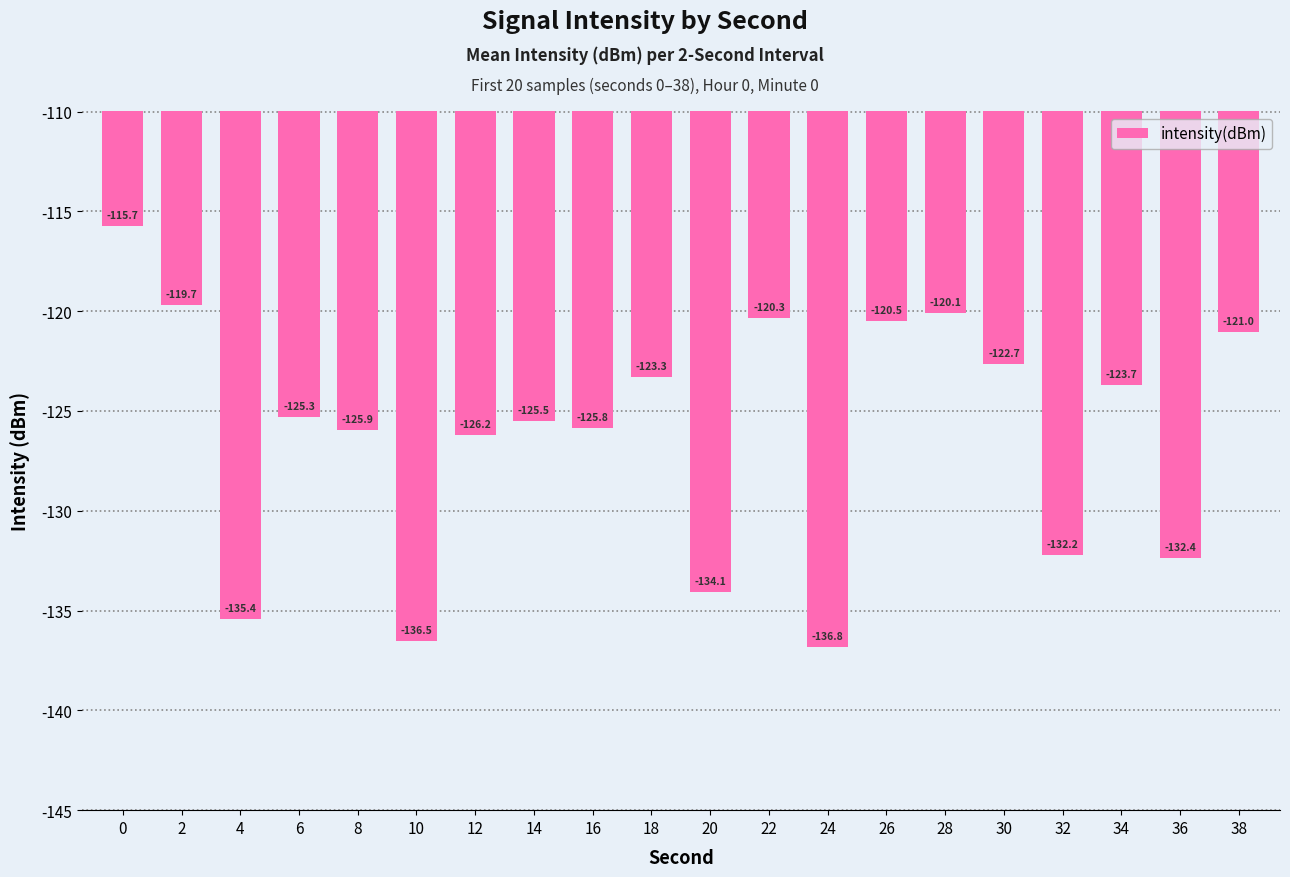

Rank the categories by value from highest to lowest.

0, 2, 28, 22, 26, 38, 30, 18, 34, 6, 14, 16, 8, 12, 32, 36, 20, 4, 10, 24